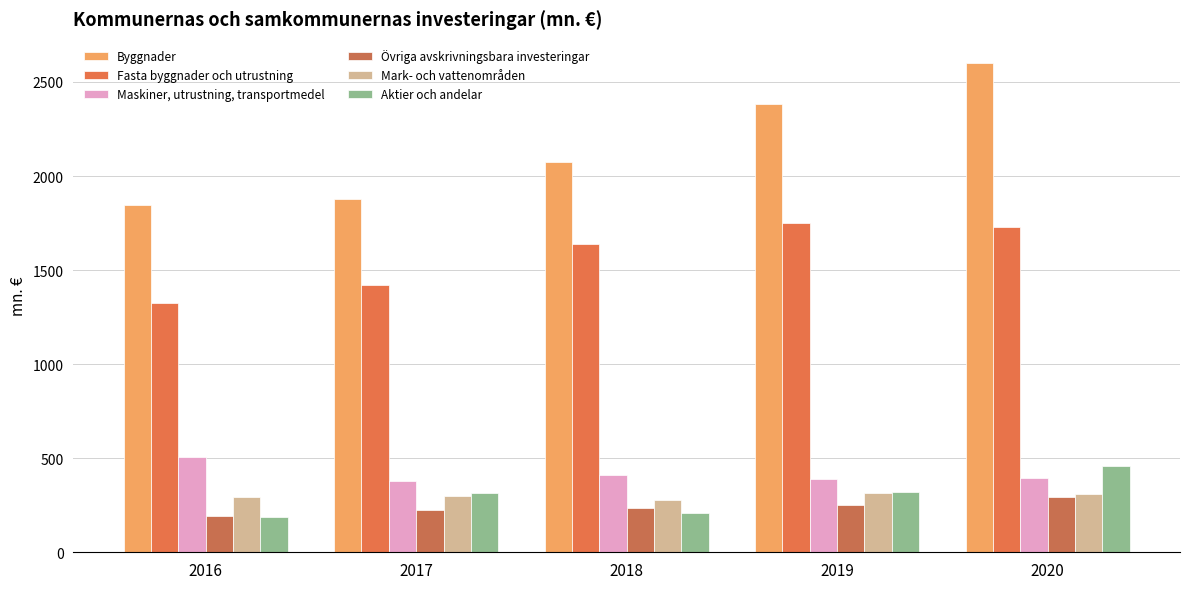

What is the difference between the maximum and minimum values in the Byggnader series?

754.8